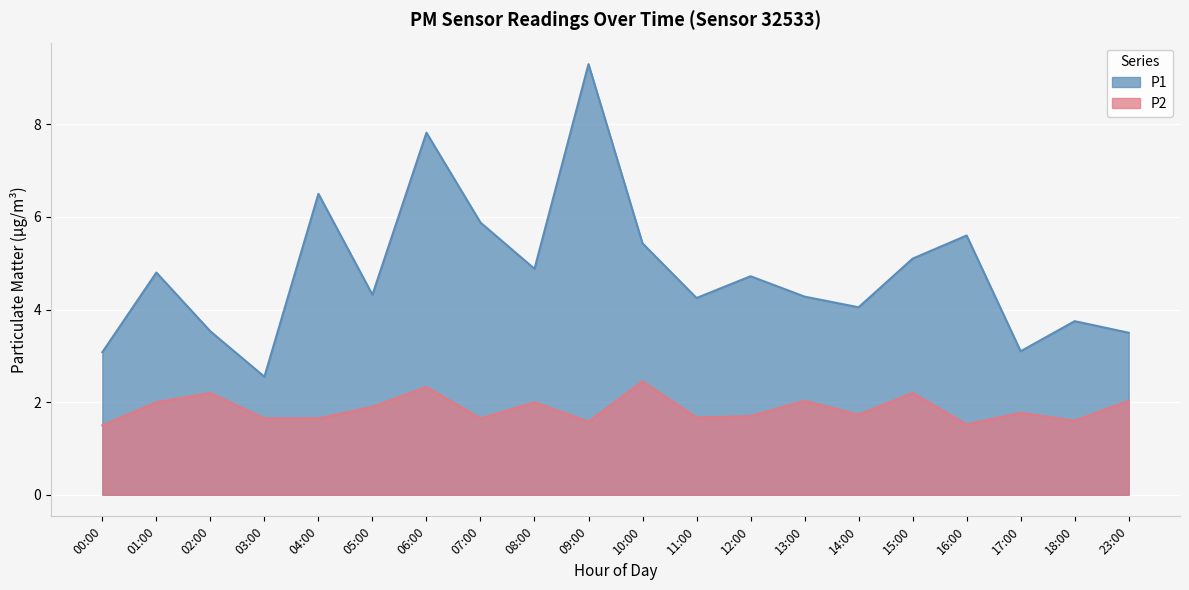

What is the sum of all P2 values?

37.2